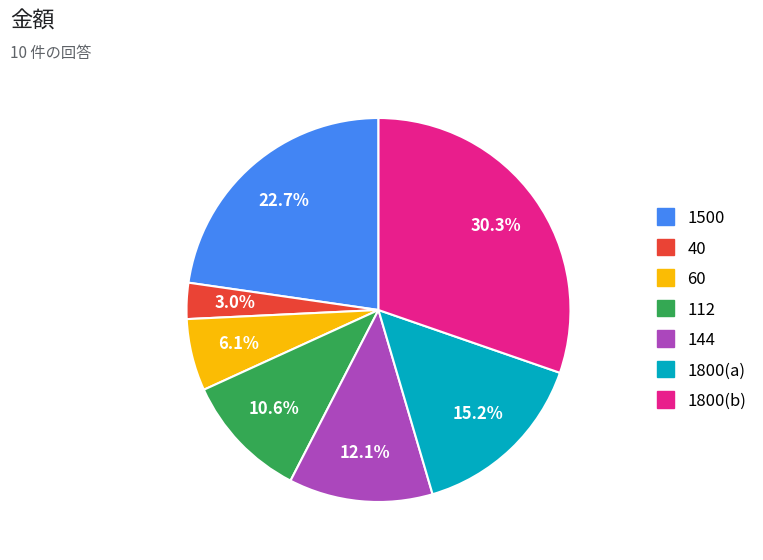

Is there a majority slice in this chart?

No